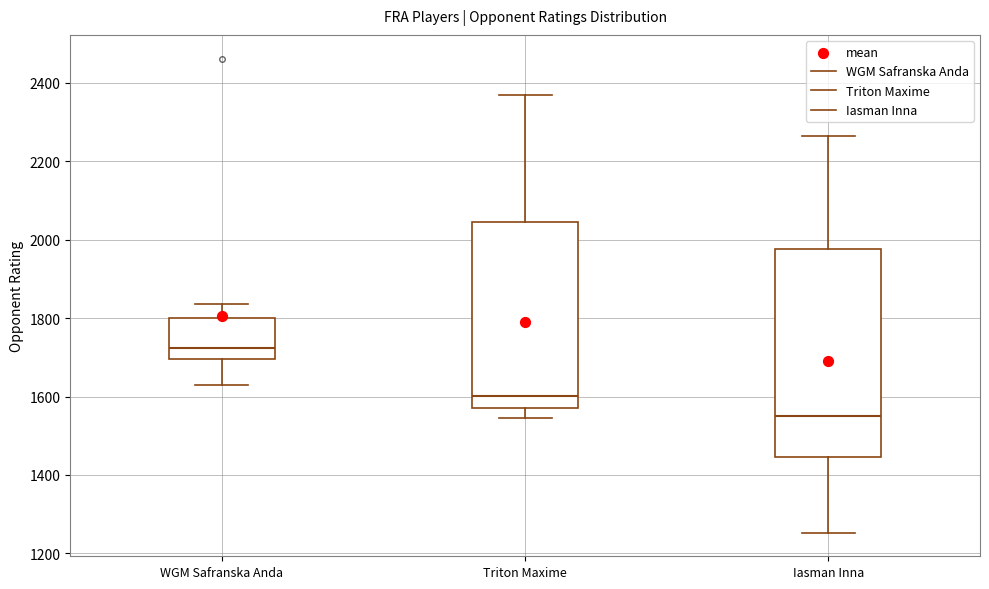

Reading left to right, read every box against the y-axis: the position of its median line, the range the box covers, and the ends of its whiskers. The values are not printed on the chart, so give them approximately, as read against the axis.

WGM Safranska Anda: median 1720, box 1700 to 1800, whiskers 1620 to 1840
Triton Maxime: median 1600, box 1580 to 2040, whiskers 1540 to 2380
Iasman Inna: median 1560, box 1440 to 1980, whiskers 1260 to 2260